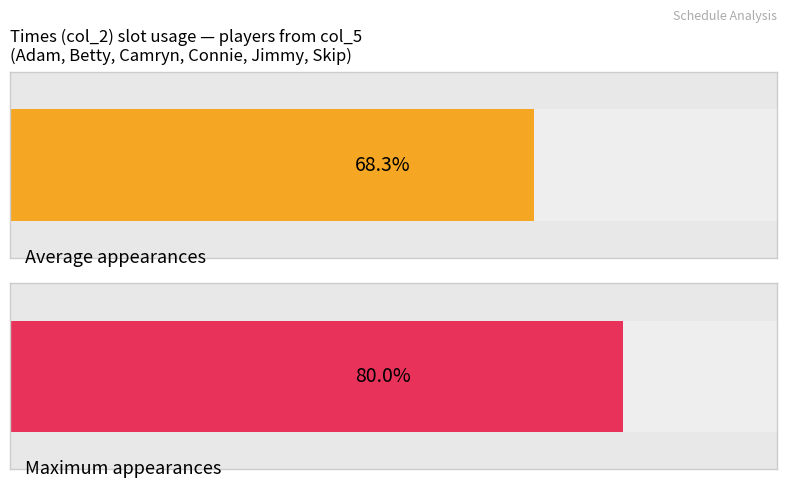

Is it true that 700 equals 700 at camryn?

True